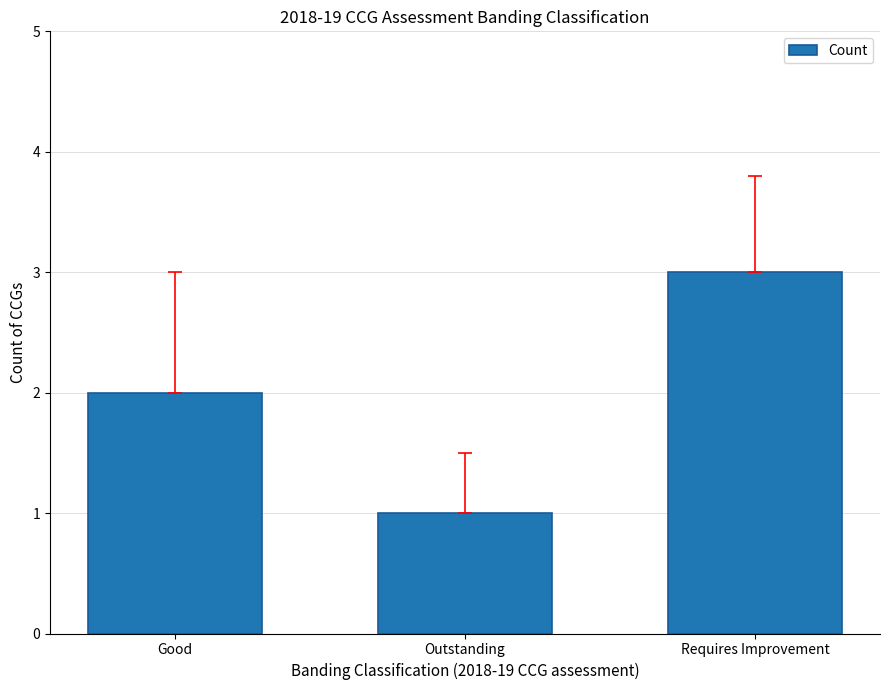

Between Outstanding and Good, which is larger?

Good